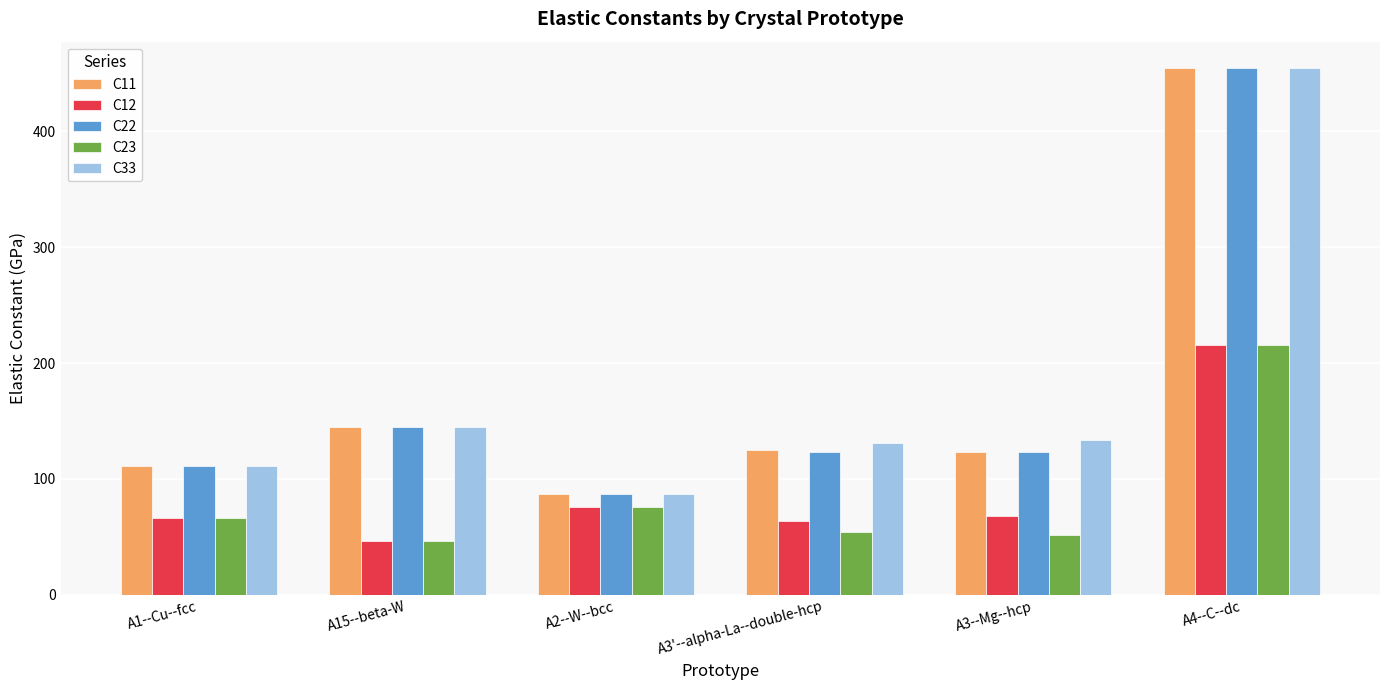

What is the label of the 6th bar from the right?

A1--Cu--fcc